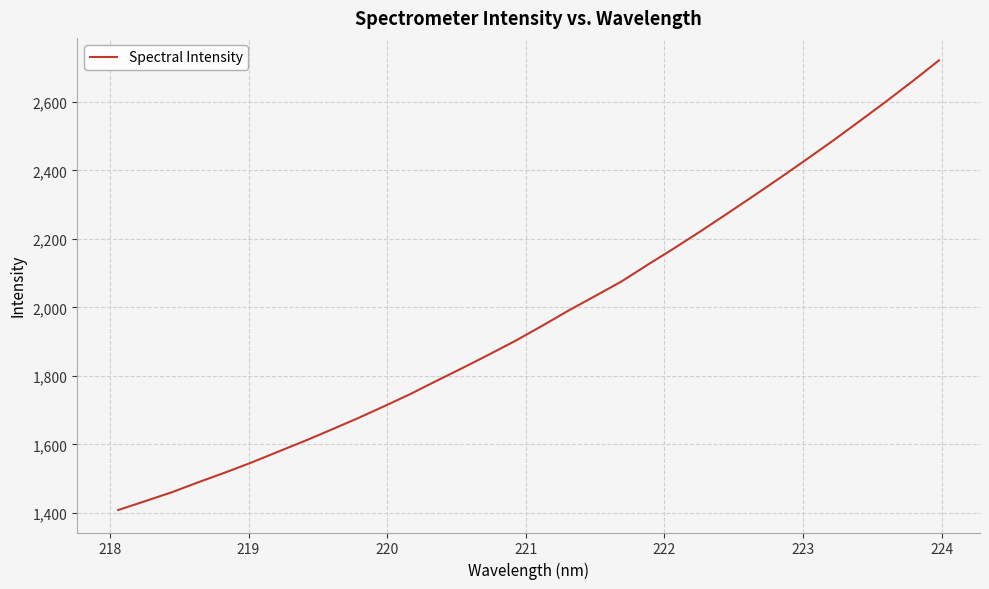

What is the maximum value shown in the chart?

2721.5